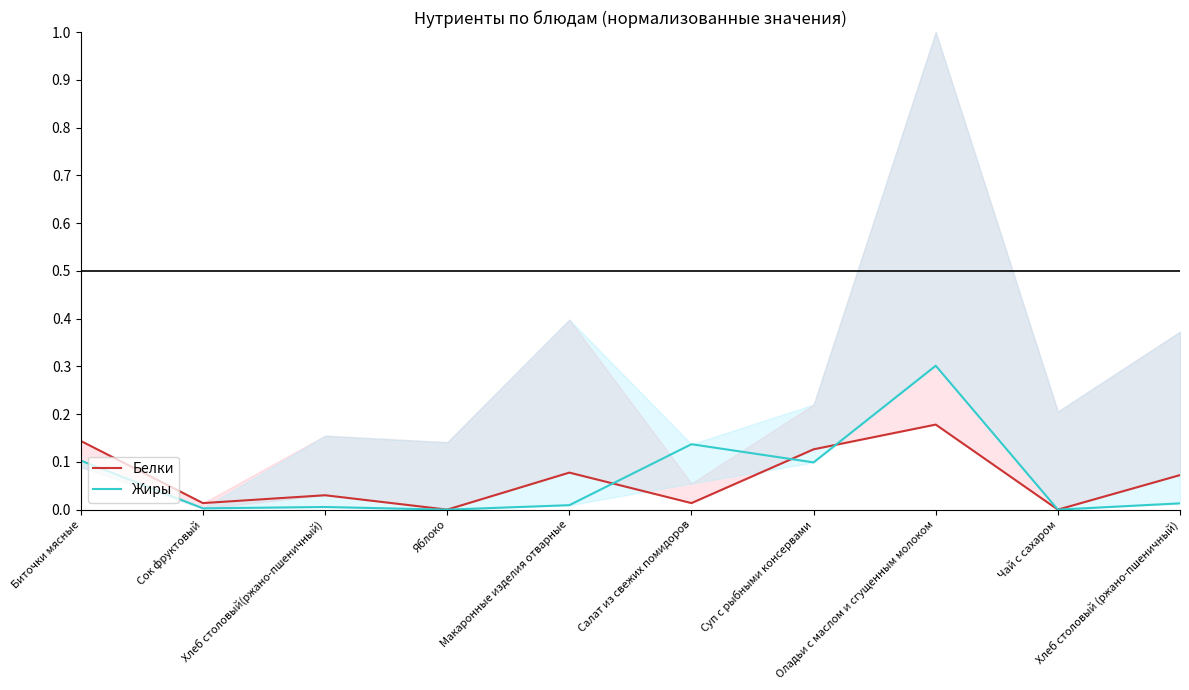

The value of Жиры at Оладьи с маслом и сгущенным молоком is 0.3. True or false?

True